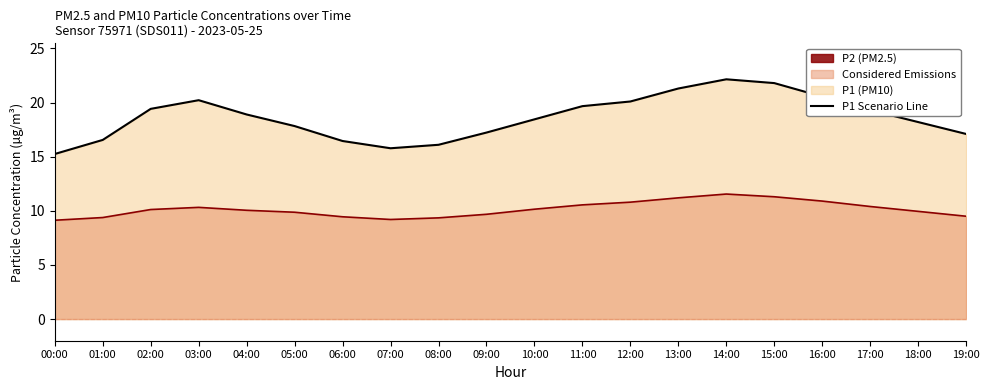

At how many categories does at least one series exceed 11?

20